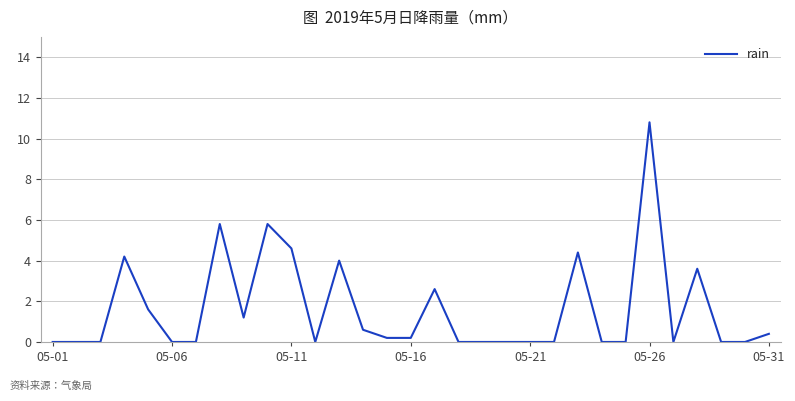

Reading left to right, what are all the values shown in this chart?

0.0	0.0	0.0	4.2	1.6	0.0	0.0	5.8	1.2	5.8	4.6	0.0	4.0	0.6	0.2	0.2	2.6	0.0	0.0	0.0	0.0	0.0	4.4	0.0	0.0	10.8	0.0	3.6	0.0	0.0	0.4